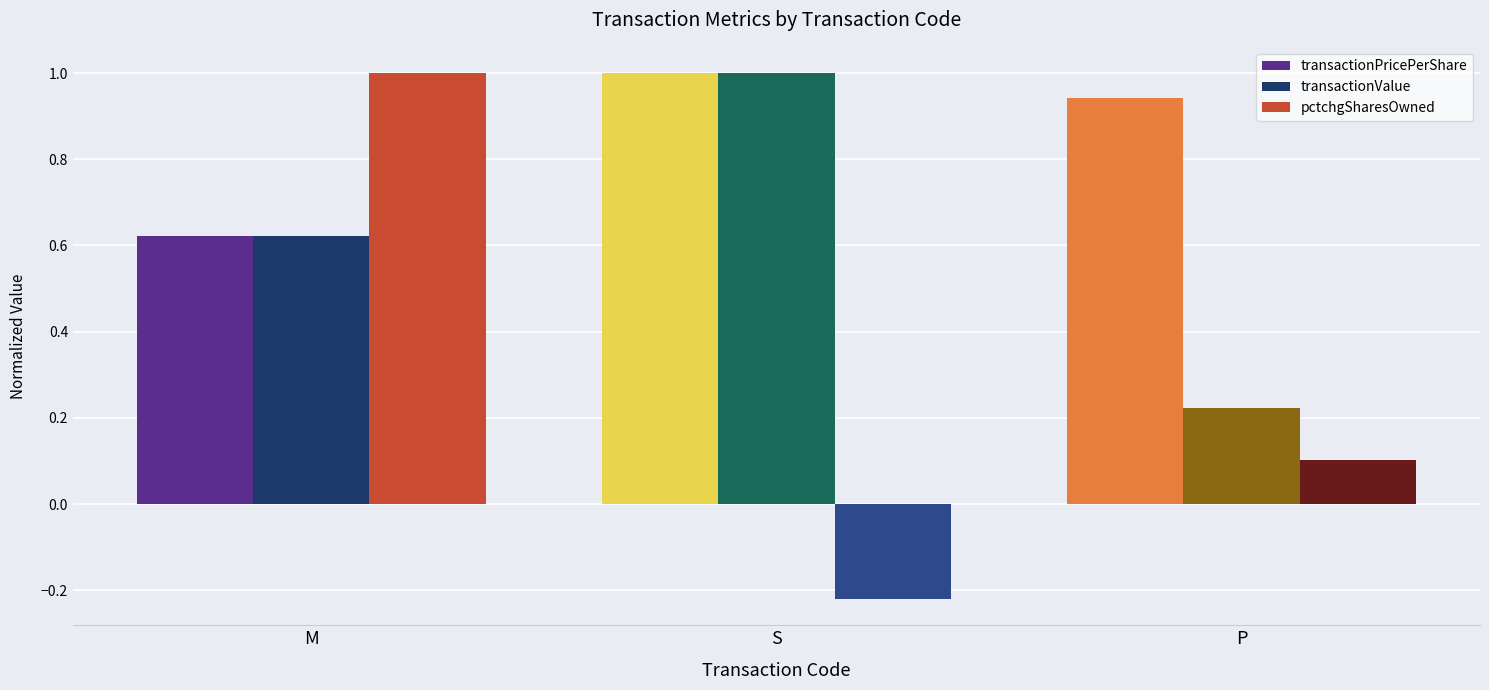

Which category has the lowest value in the pctchgSharesOwned series?

S